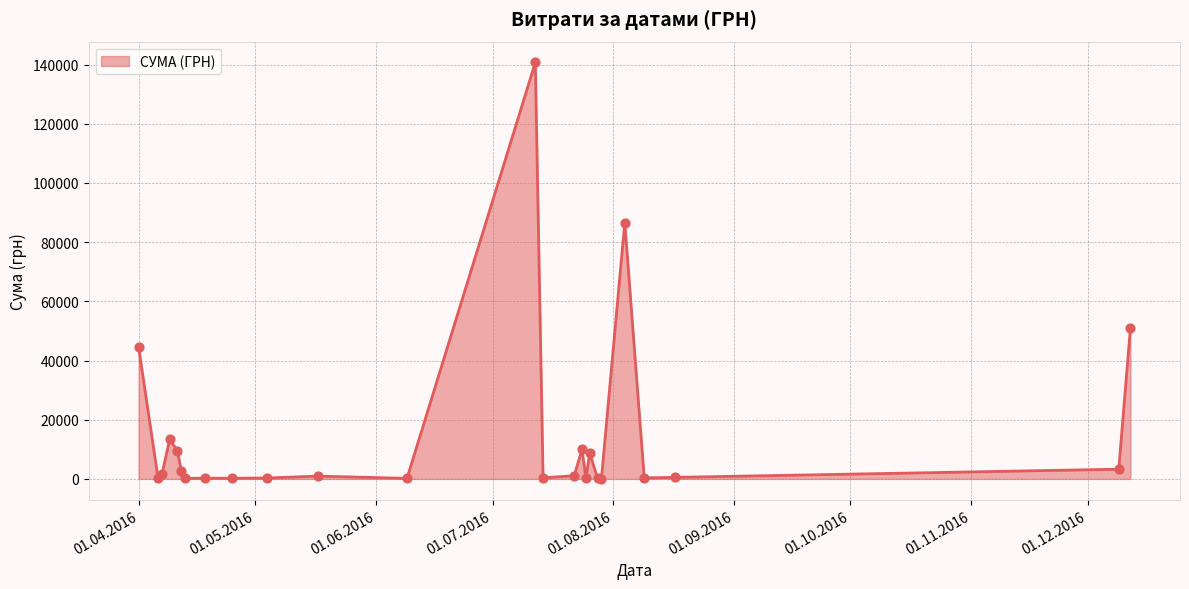

What is the maximum value shown in the chart?

140706.2